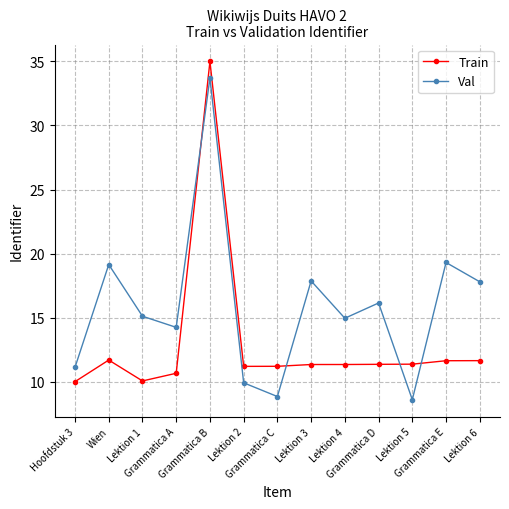

How many intersections are there between Train and Val?

4